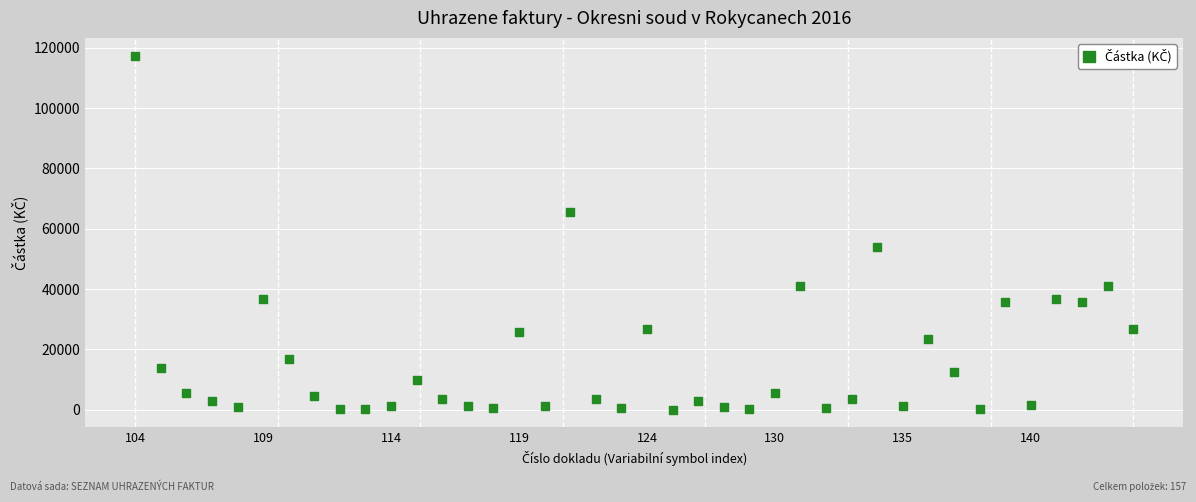

What is the range of Y values (max minus min)?

117370.0